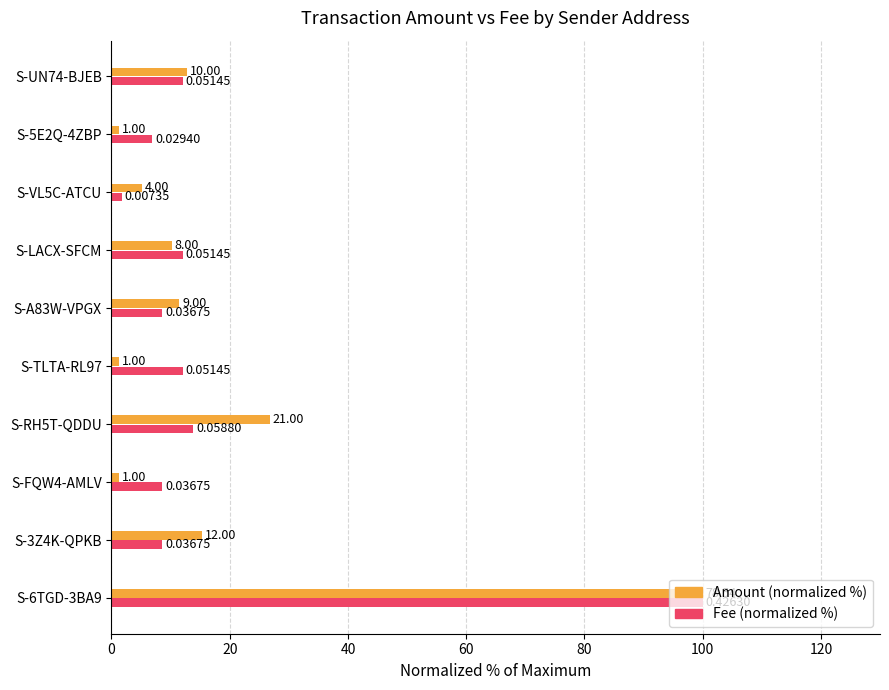

What are all the series names shown in the legend?

Amount (normalized %), Fee (normalized %)